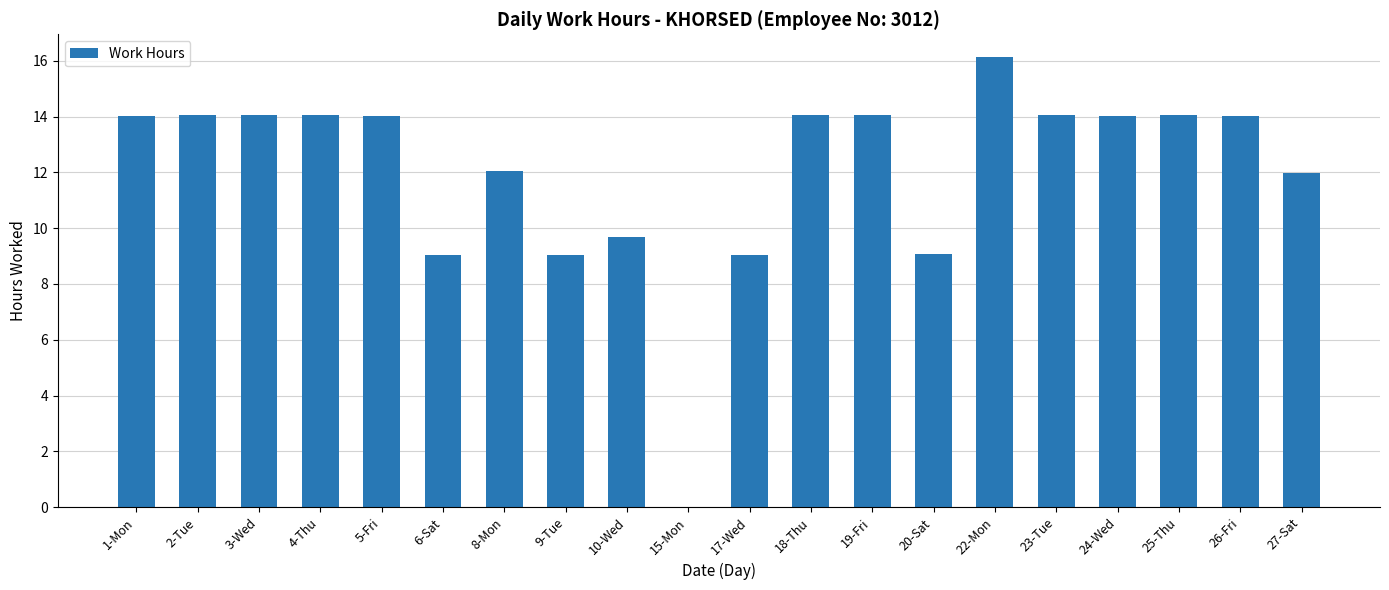

Is it true that the value at 24-Wed is 14.0?

True